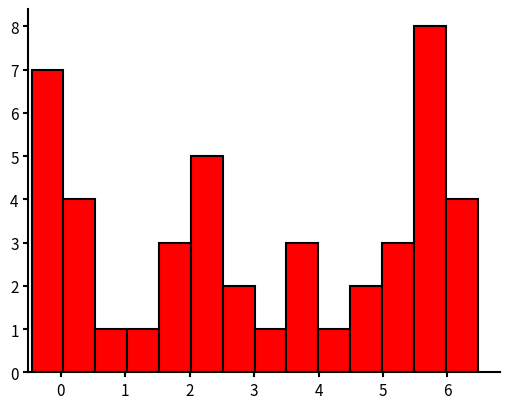

How tall is the bar that spans 6.0 to 6.5 on the x-axis? Neither the bar edges nor the heights are printed on the chart, so give them approximately, as read against the axes.

4